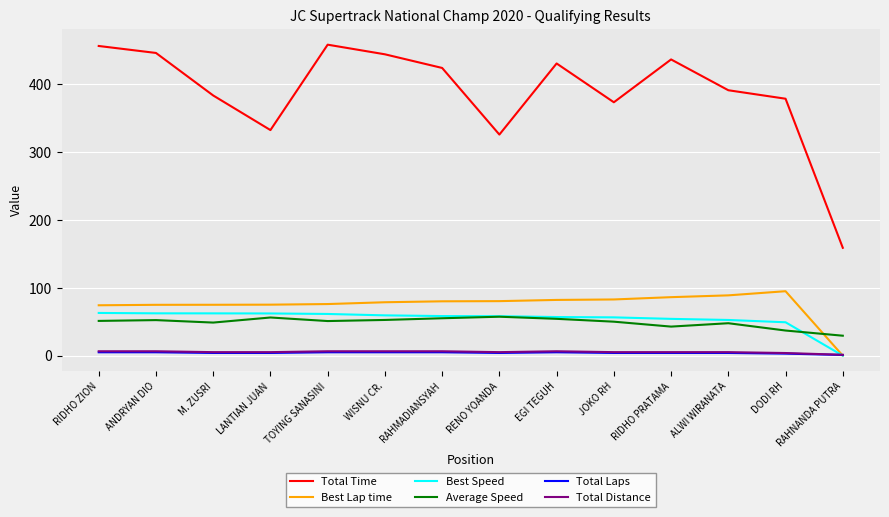

Which series has the widest spread of values?

Total Time